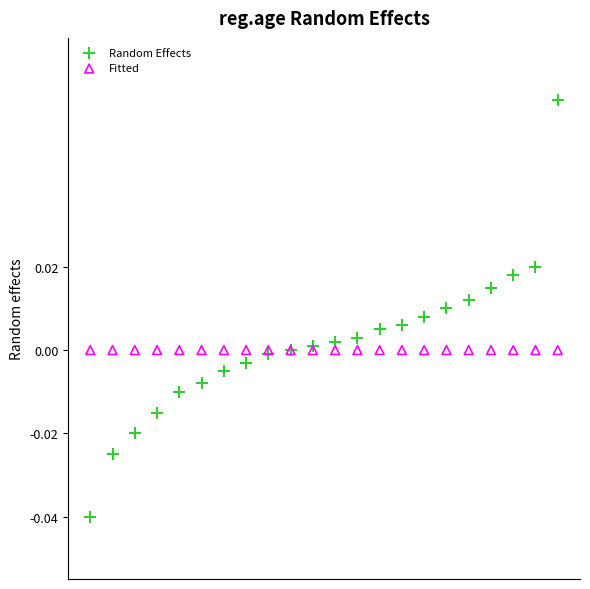

Which series reaches the minimum Y coordinate?

Random Effects